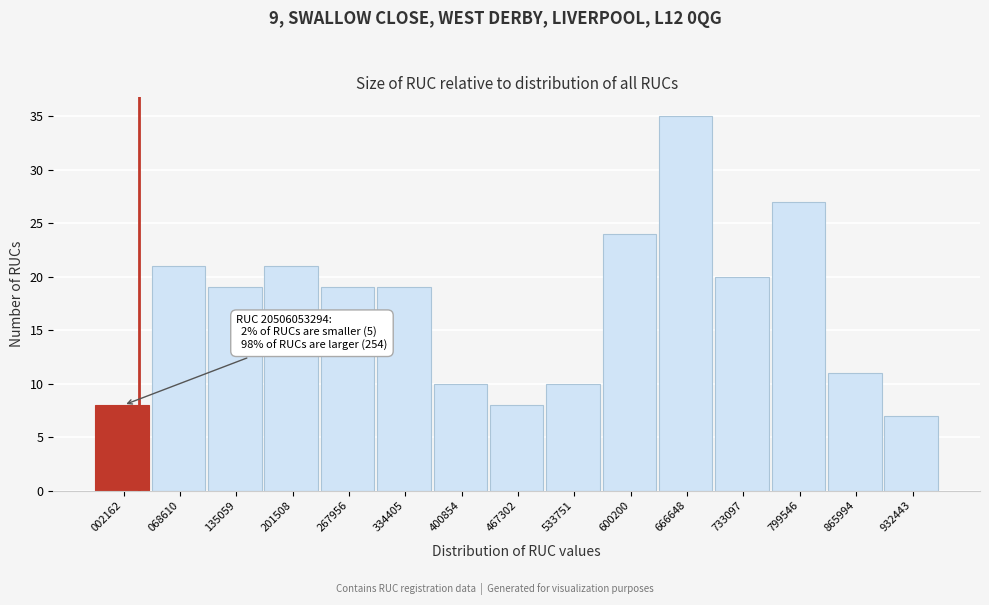

Reading left to right, list all the values displayed in this chart.

8	21	19	21	19	19	10	8	10	24	35	20	27	11	7